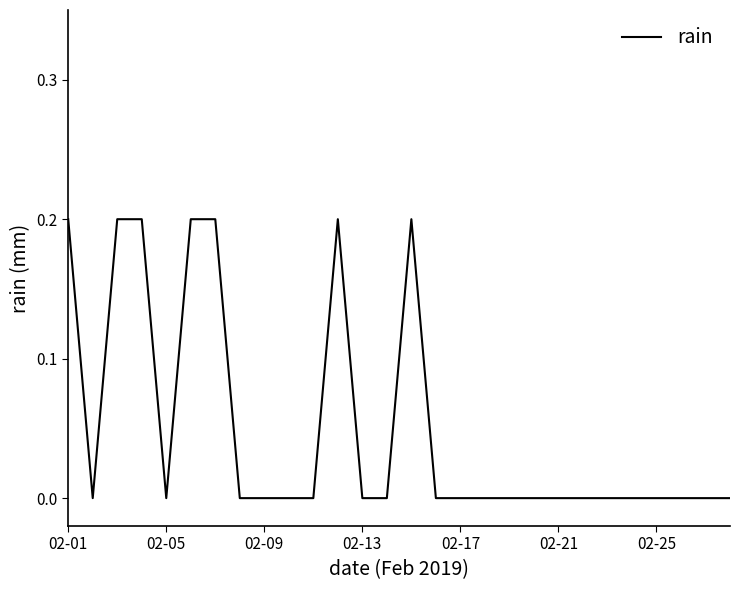

What is the difference between the maximum and minimum values?

0.2